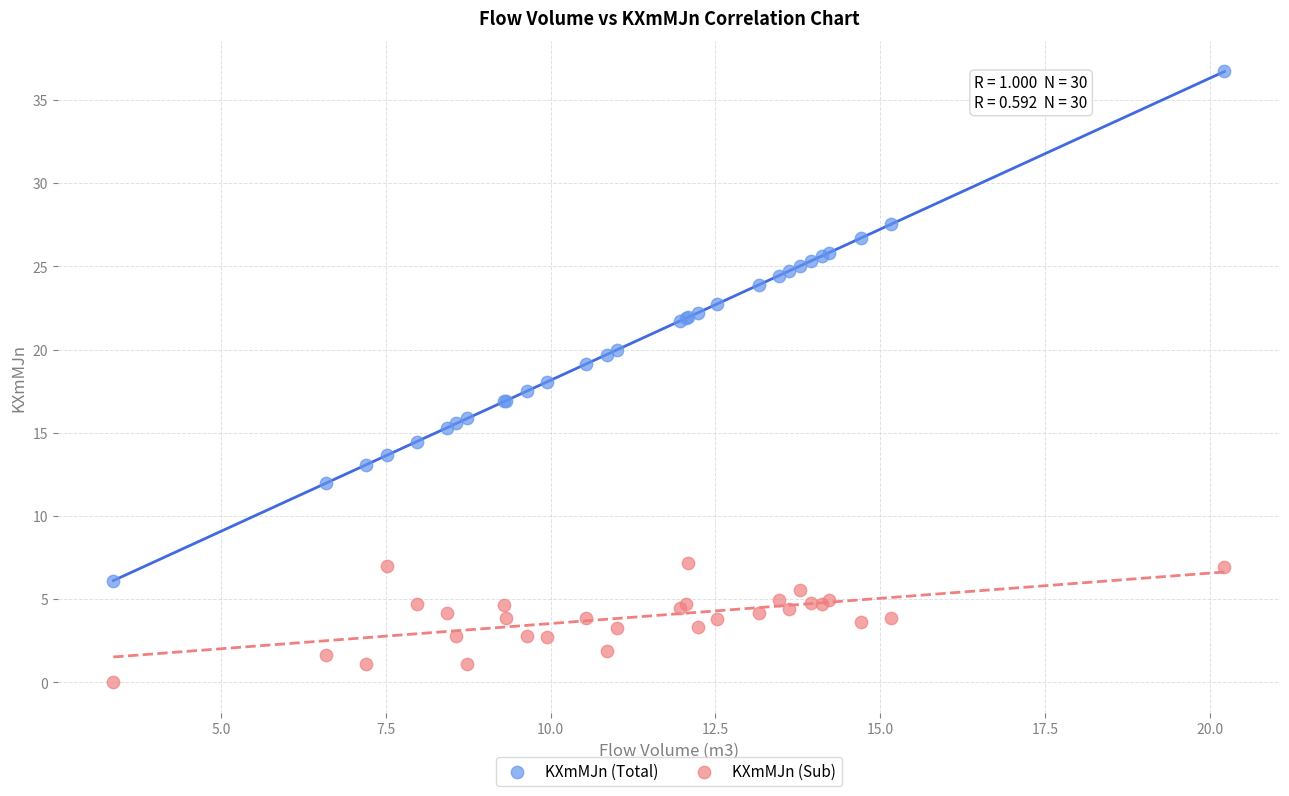

What is the X range (max minus min) for the scatter plot?

16.9